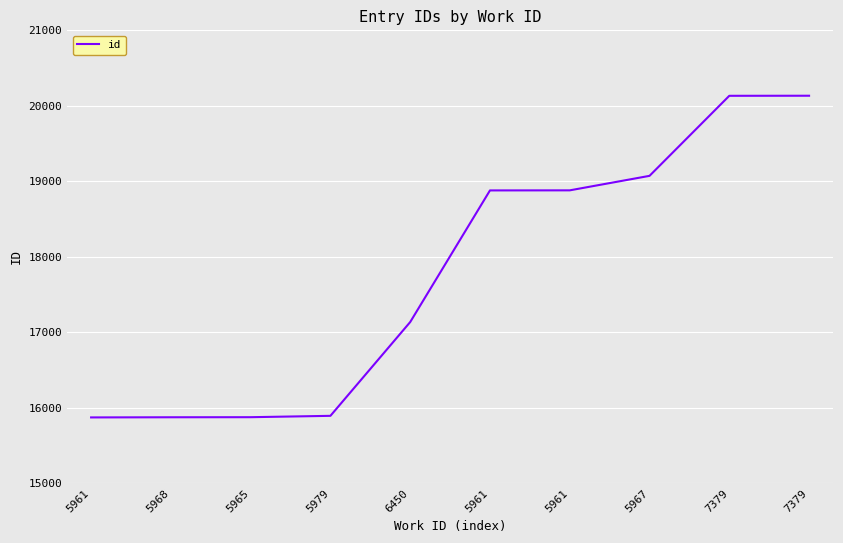

List the labels in order of value, smallest first.

5961, 5968, 5965, 5979, 6450, 5961, 5961, 5967, 7379, 7379